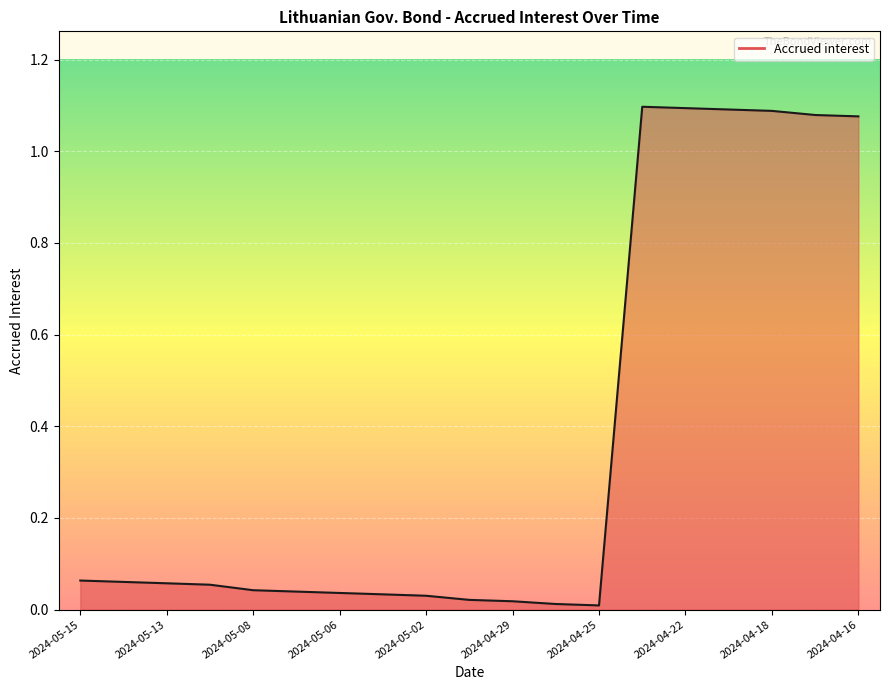

Is it true that the value at 2024-04-22 is 0.7?

False